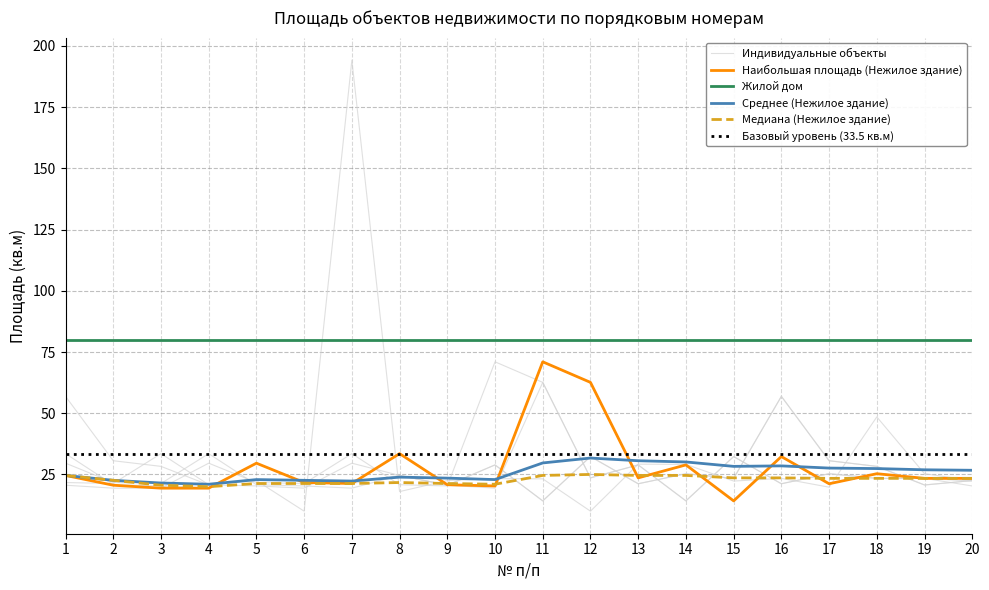

True or false: Наибольшая площадь (Нежилое здание) and Жилой дом intersect in this chart.

False